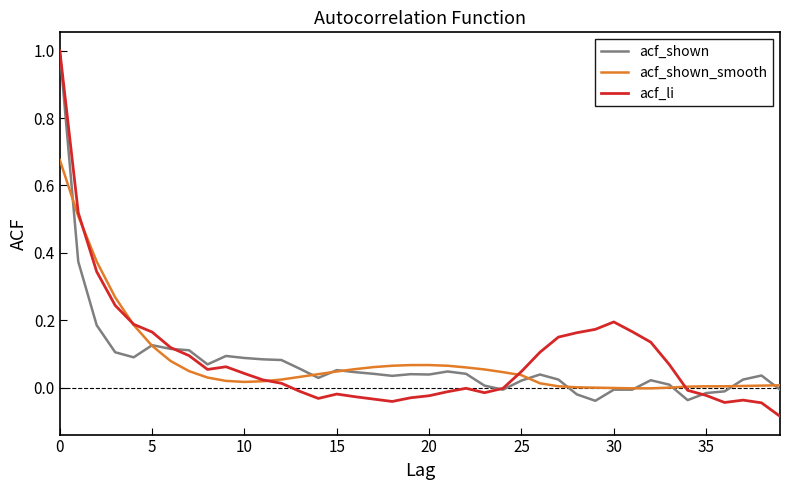

What is the difference between the maximum and minimum values in the acf_li series?

1.1